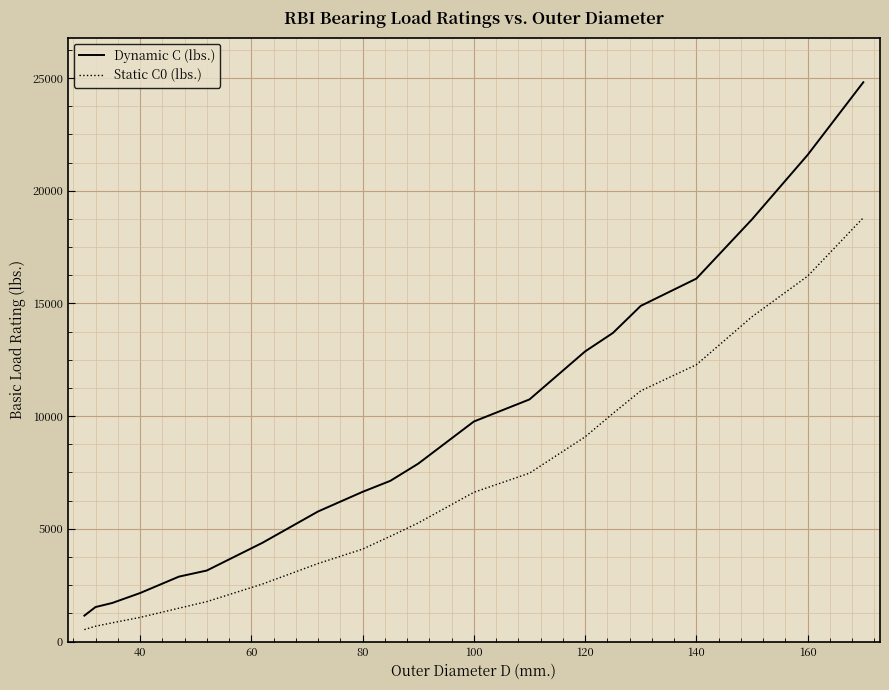

Which series has the largest total across all categories?

Dynamic C (lbs.)